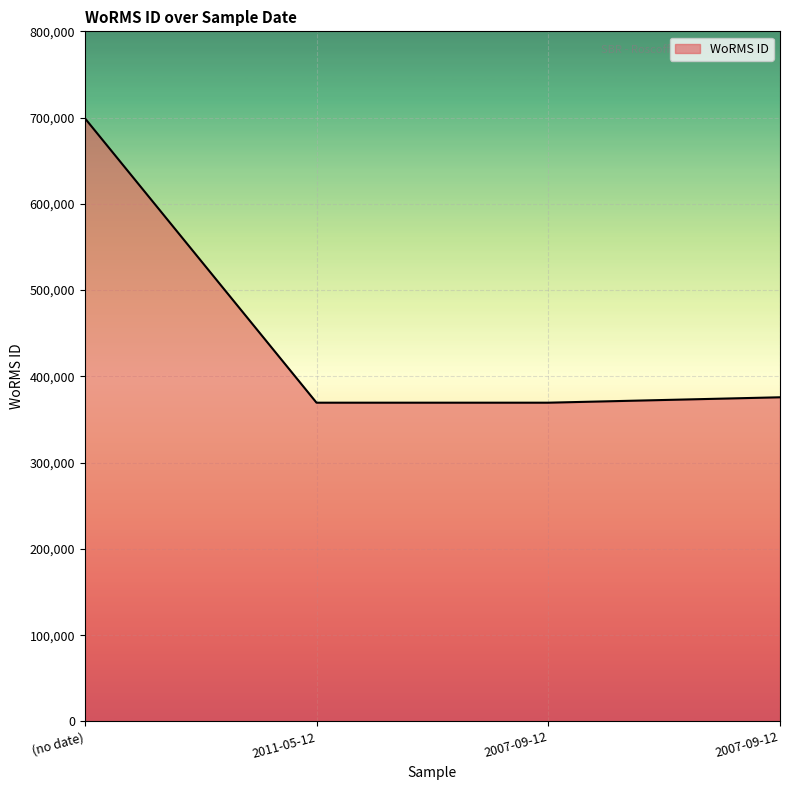

How many lines are shown in the chart?

1